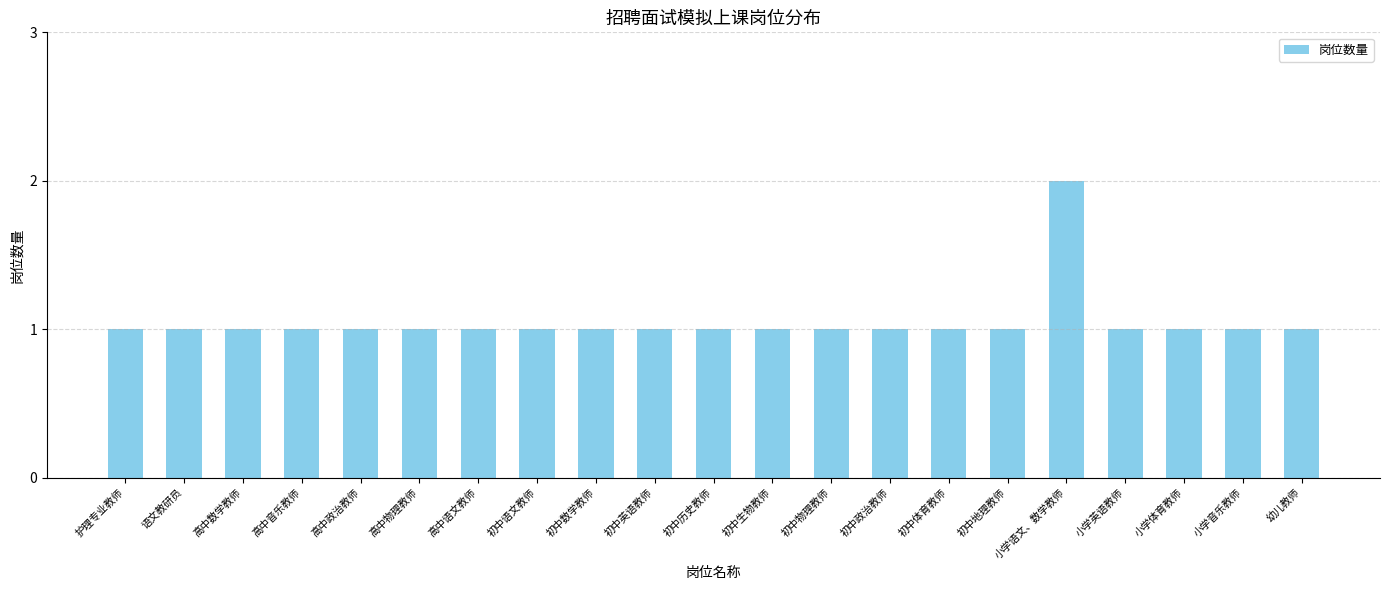

What is the label of the 14th bar from the left?

初中政治教师